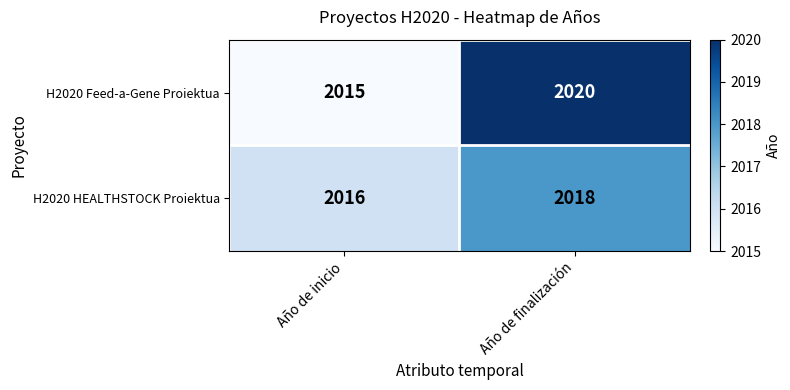

Rank the series by their average value, from lowest to highest.

H2020 HEALTHSTOCK Proiektua, H2020 Feed-a-Gene Proiektua